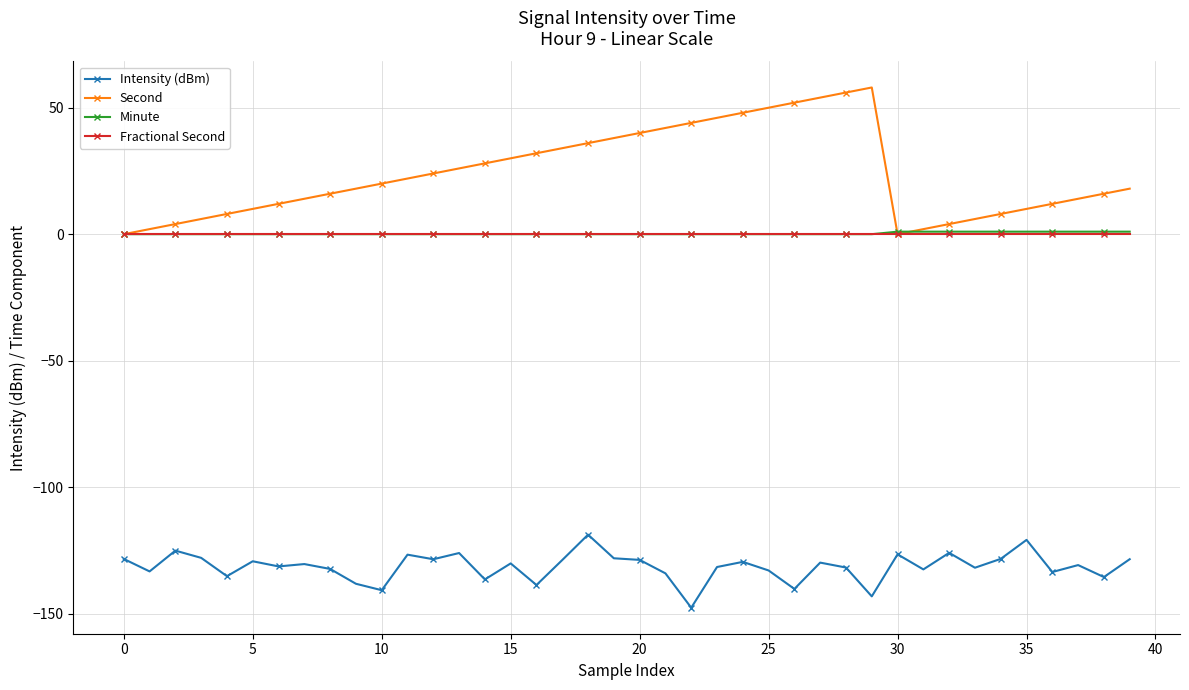

What is the difference between the maximum and second lowest values in the Minute series?

1.0